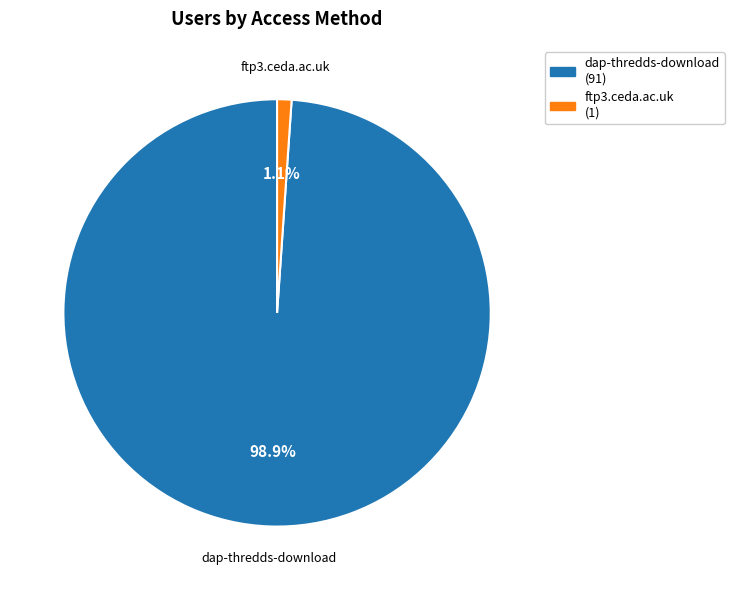

What percentage is NOT represented by dap-thredds-download?

1.1%